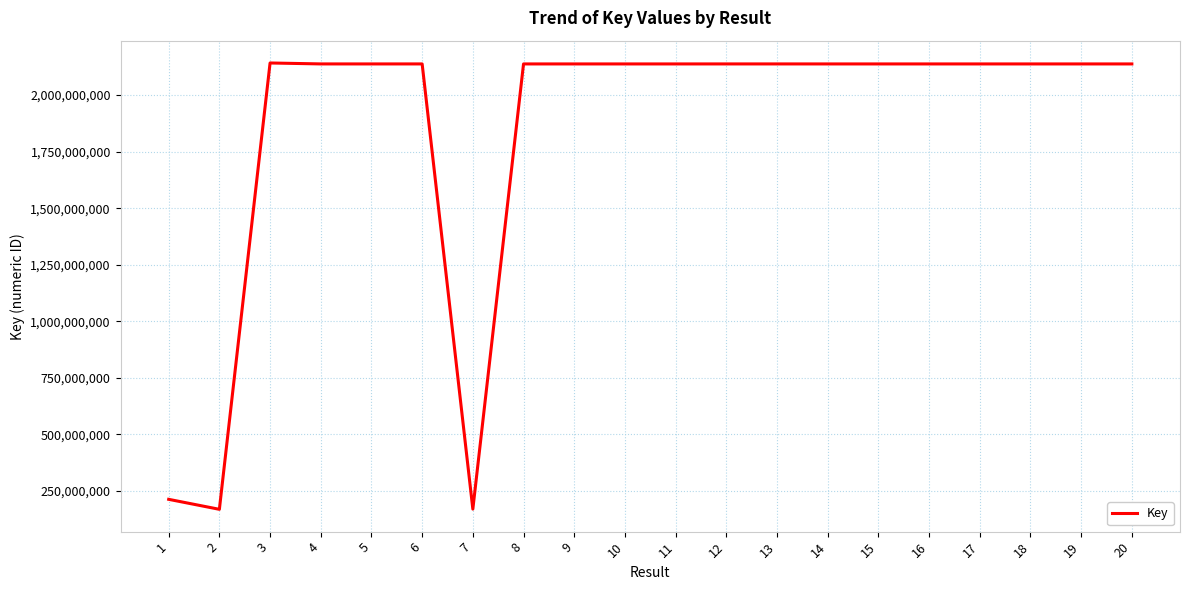

The value at 4 is 2137713617. True or false?

True